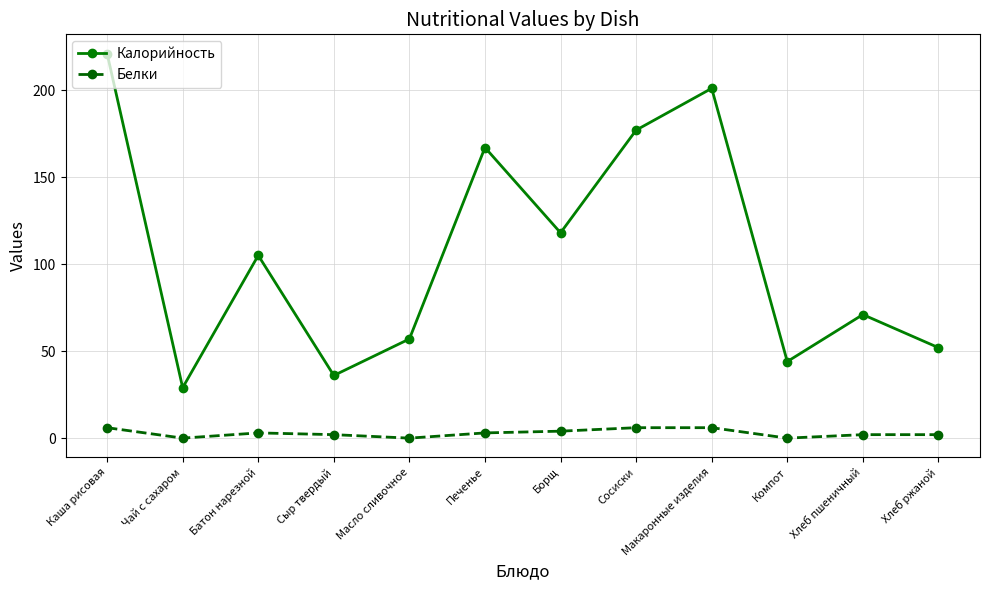

What is the spread (max minus min) of values at Компот?

44